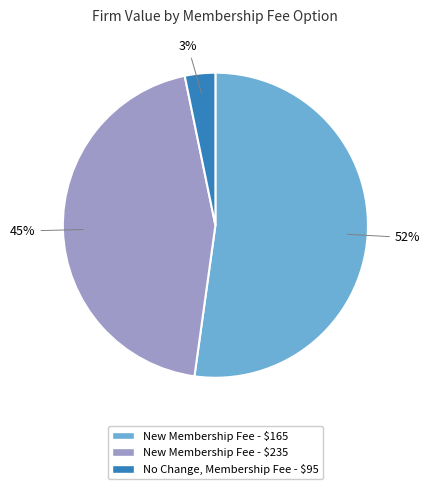

Which category has the smallest portion of the pie?

No Change, Membership Fee - $95